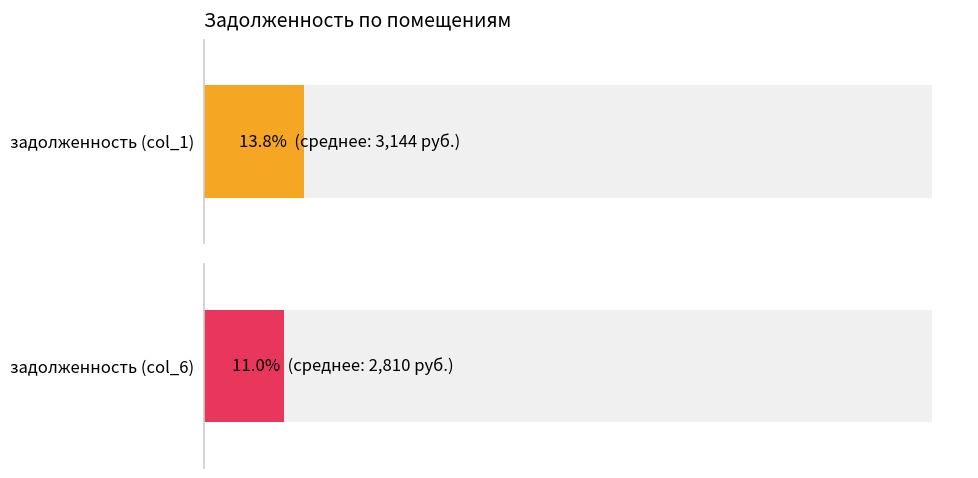

The задолженность (col_6) series shows 318.4 at 6. True or false?

False